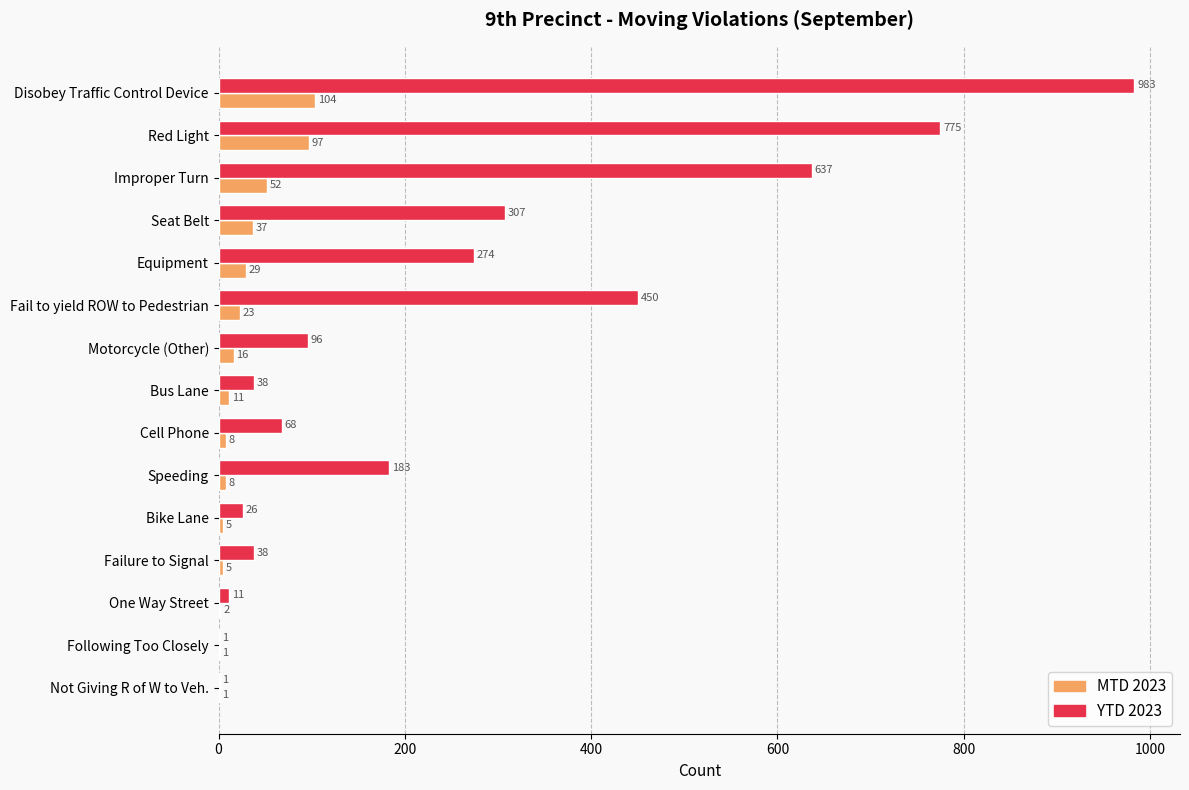

The value of MTD 2023 at Bike Lane is 5. True or false?

True